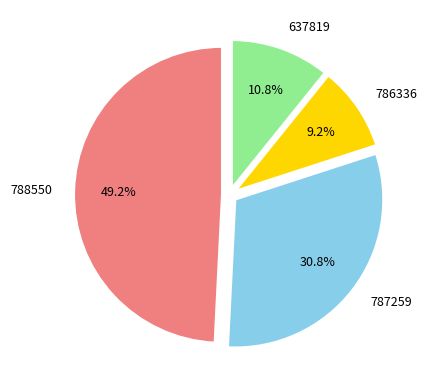

Combined, do 788550 and 786336 account for over 50%?

Yes